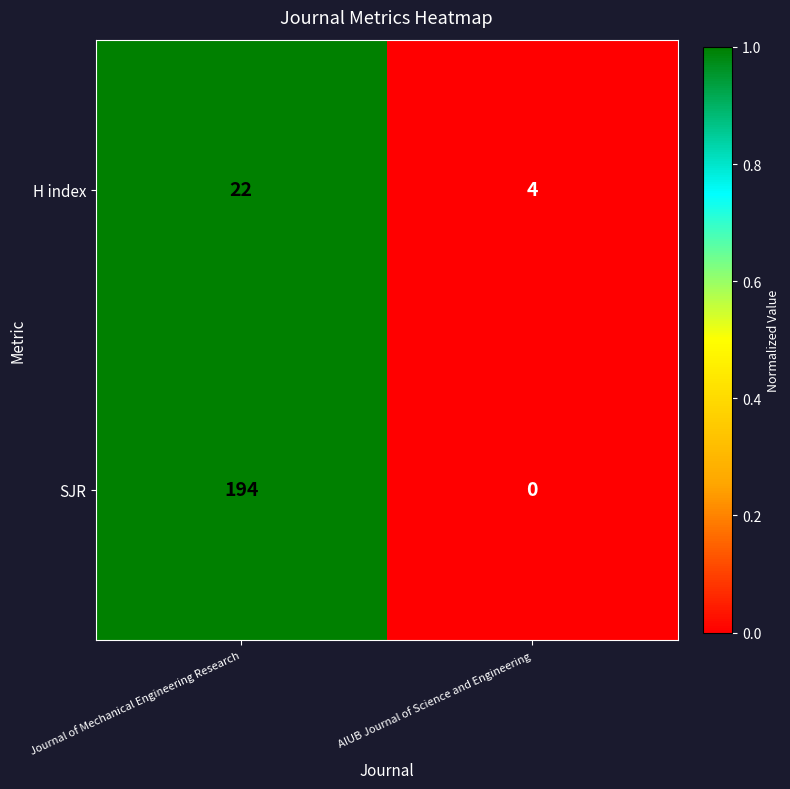

List the series in order of their peak value, highest first.

SJR, H index